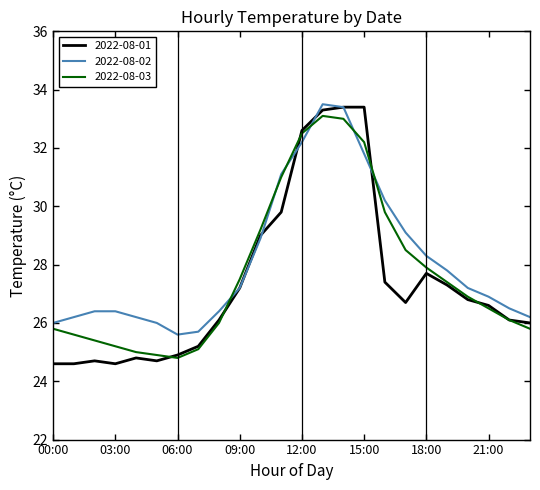

Which series has the largest total across all categories?

2022-08-02